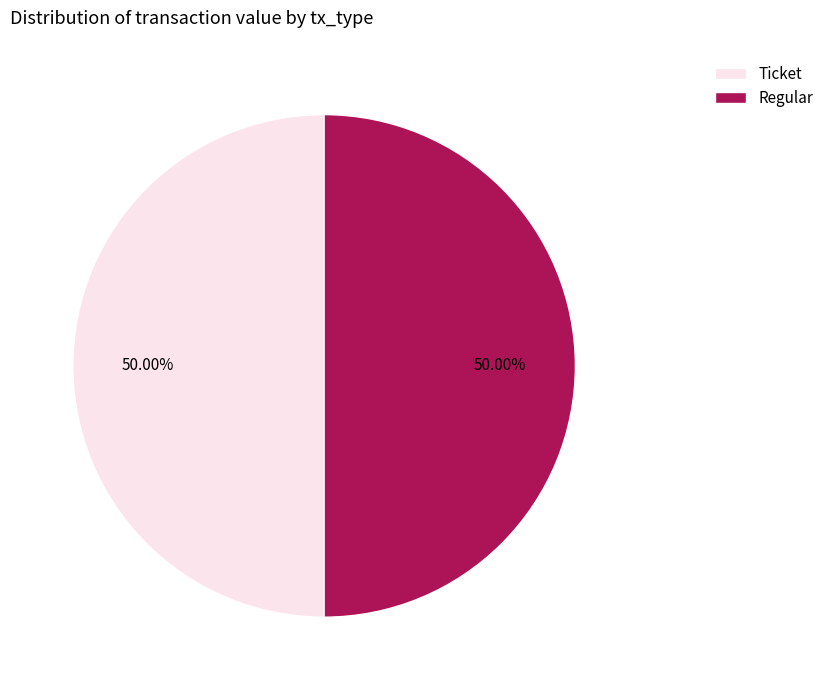

Approximately how many times larger is the value at Regular compared to Ticket?

1.0